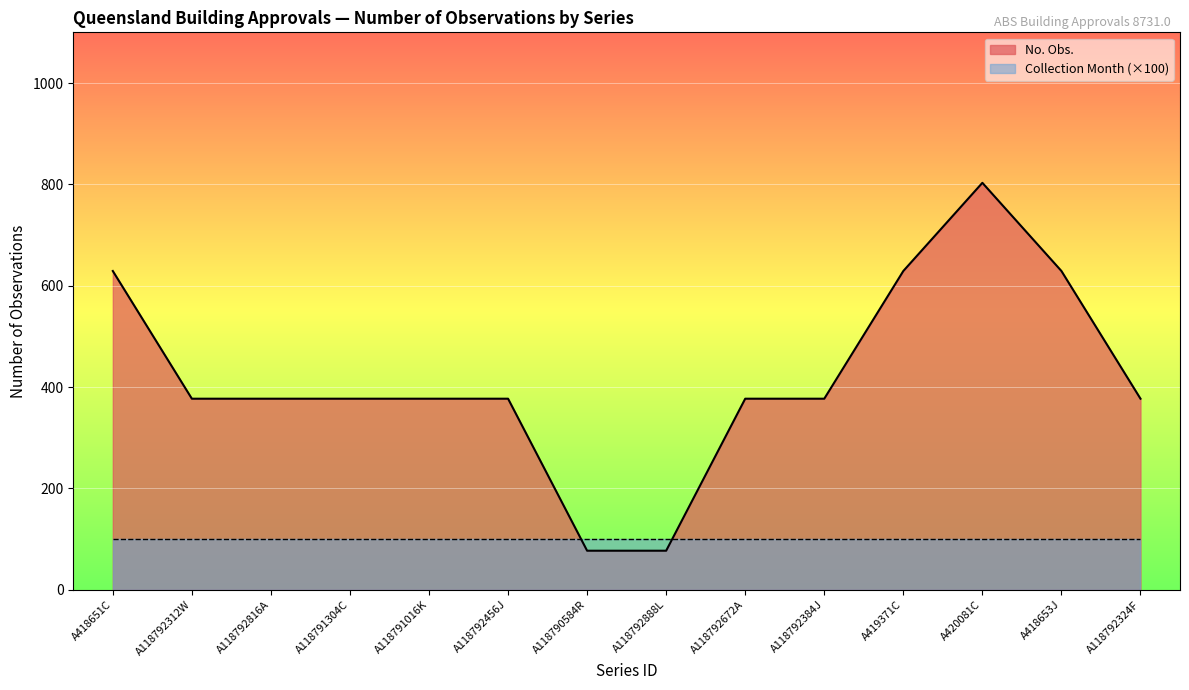

Count the number of categories in the chart.

14